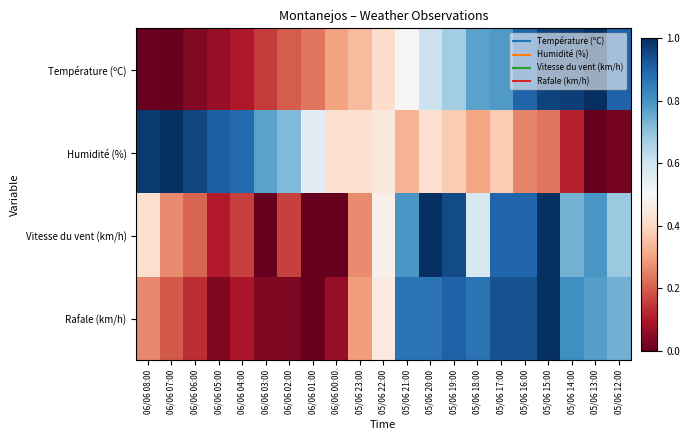

Which series has the widest spread of values?

Température (ºC)